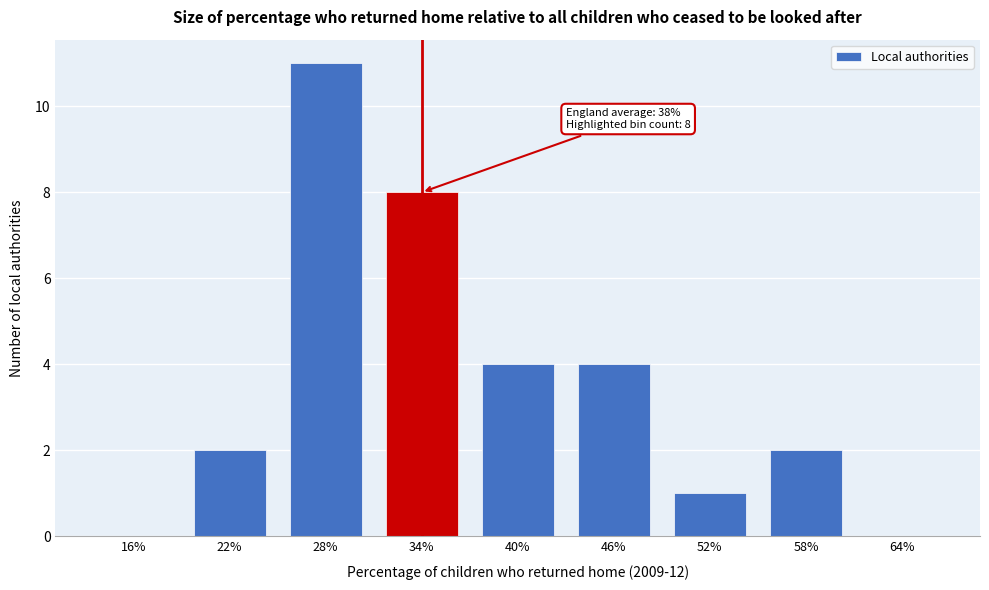

Reading left to right, what are all the values shown in this chart?

16%=0	22%=2	28%=11	34%=8	40%=4	46%=4	52%=1	58%=2	64%=0